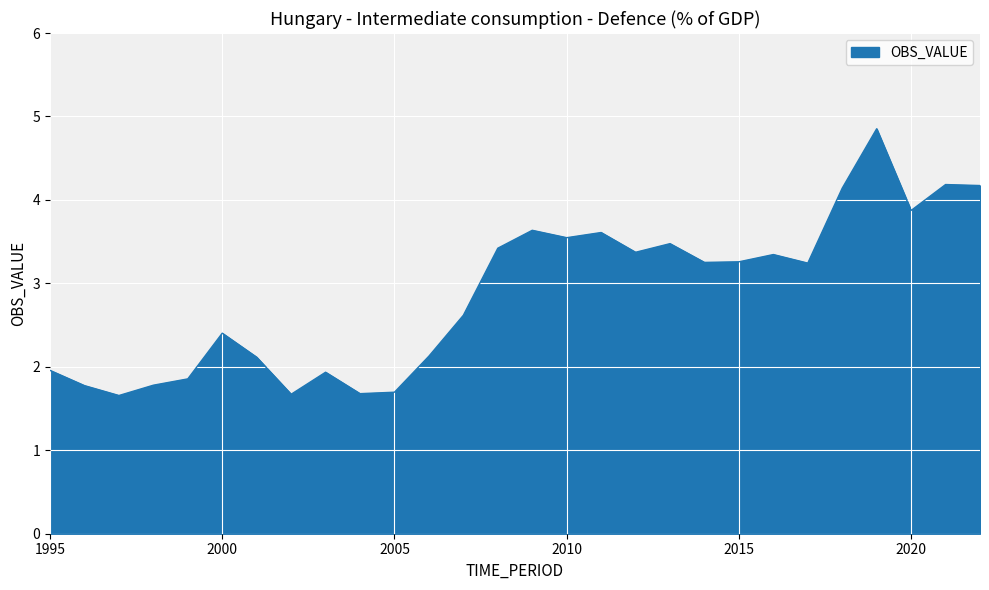

What is the greatest value displayed?

4.9